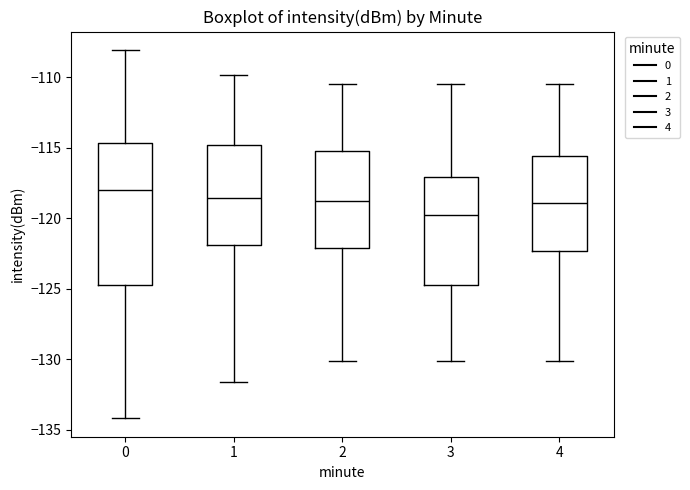

Which box's median line is the lowest?

3